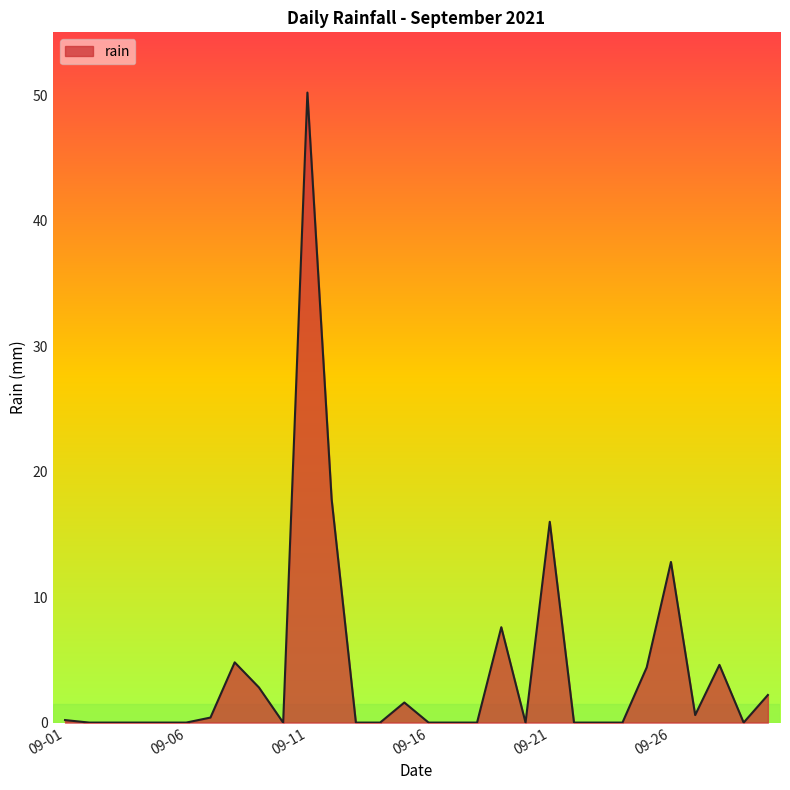

What is the difference between the maximum and minimum values?

50.2